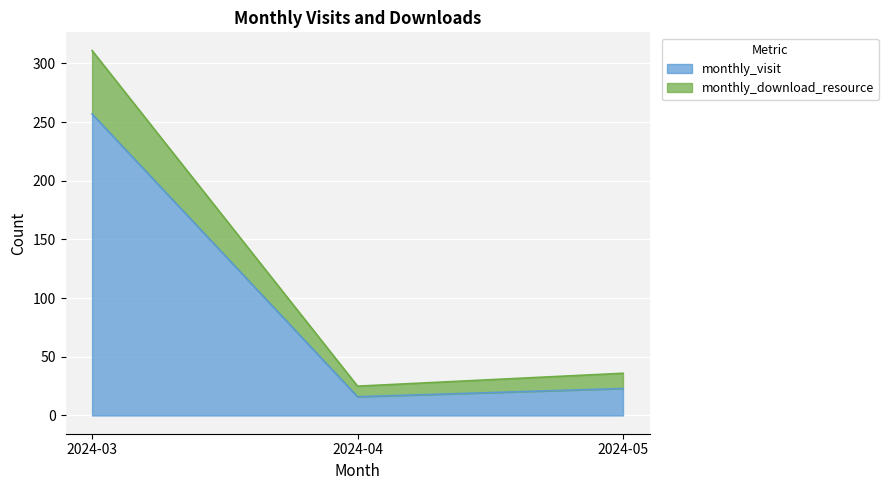

At which category is the sum across all series the highest?

2024-03